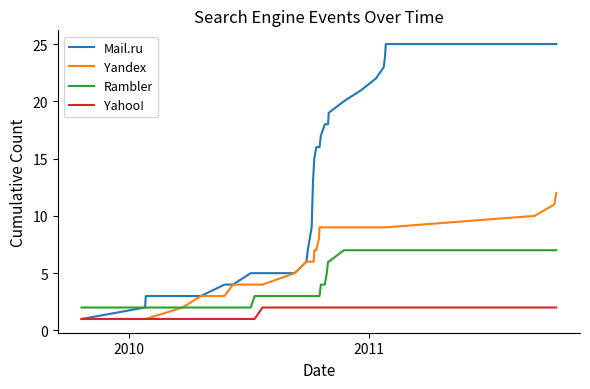

Which series has the widest spread of values?

Mail.ru